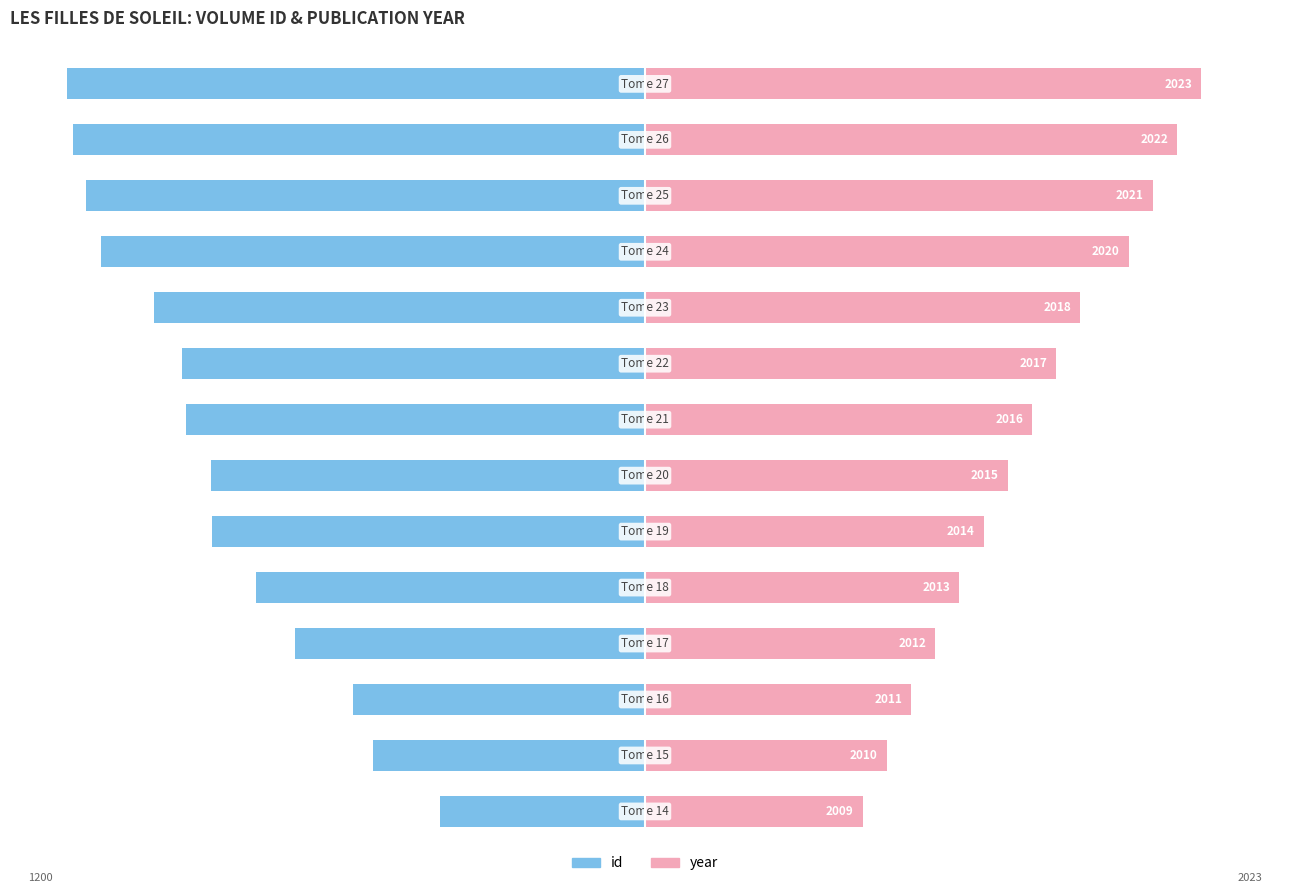

Count the number of categories in the chart.

14